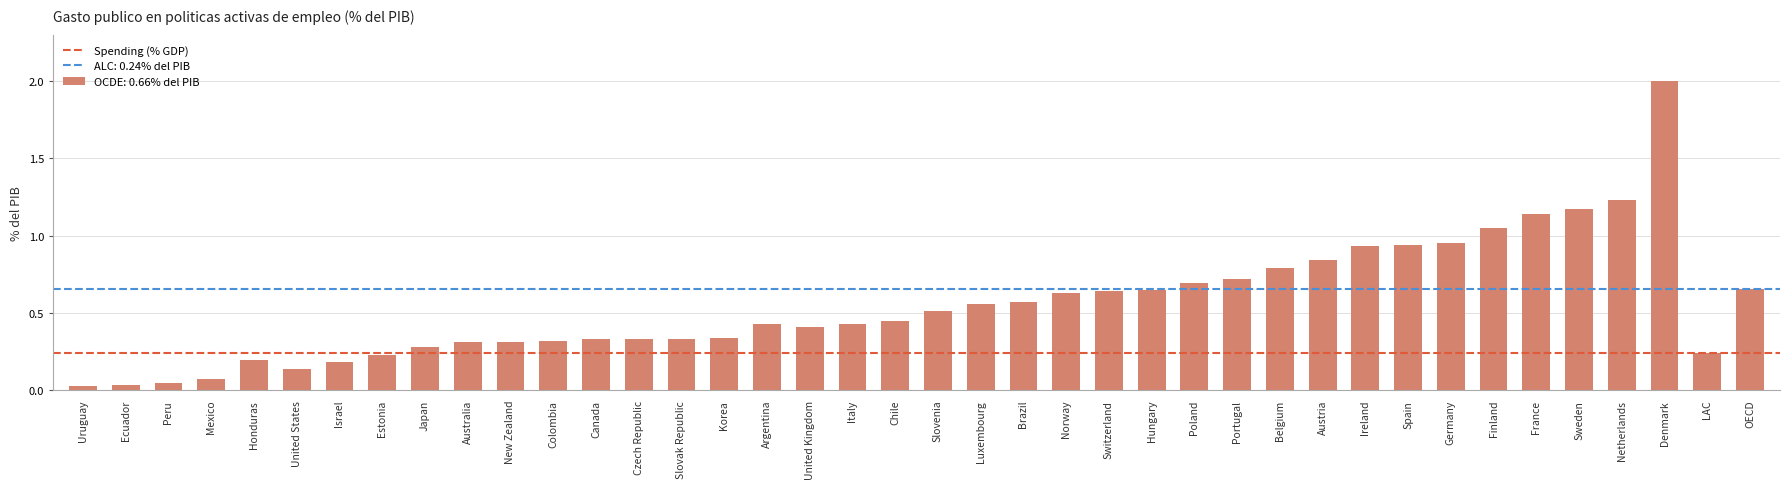

The chart shows a value of 0.2 at Estonia. True or false?

True